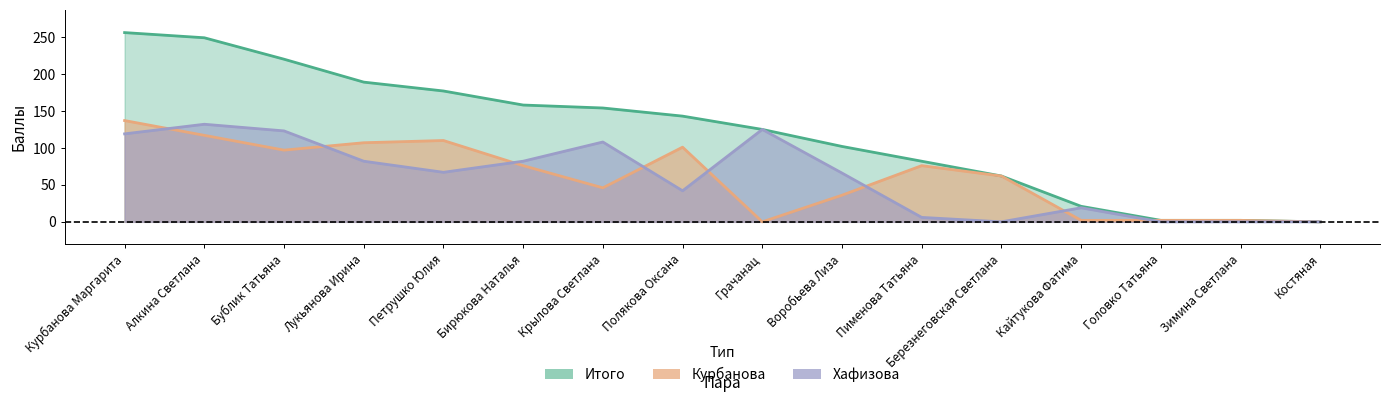

At which category is the sum across all series the highest?

Курбанова Маргарита